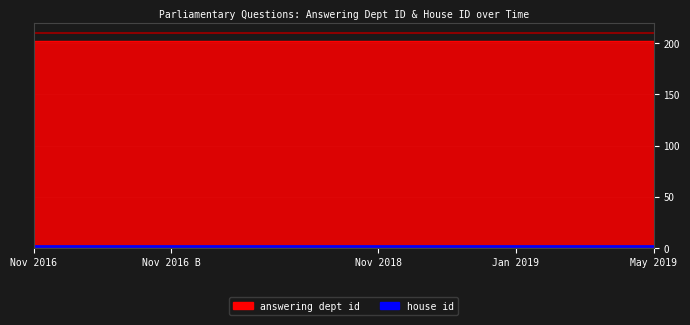

The house id series shows 2 at 2016-11-29. True or false?

True